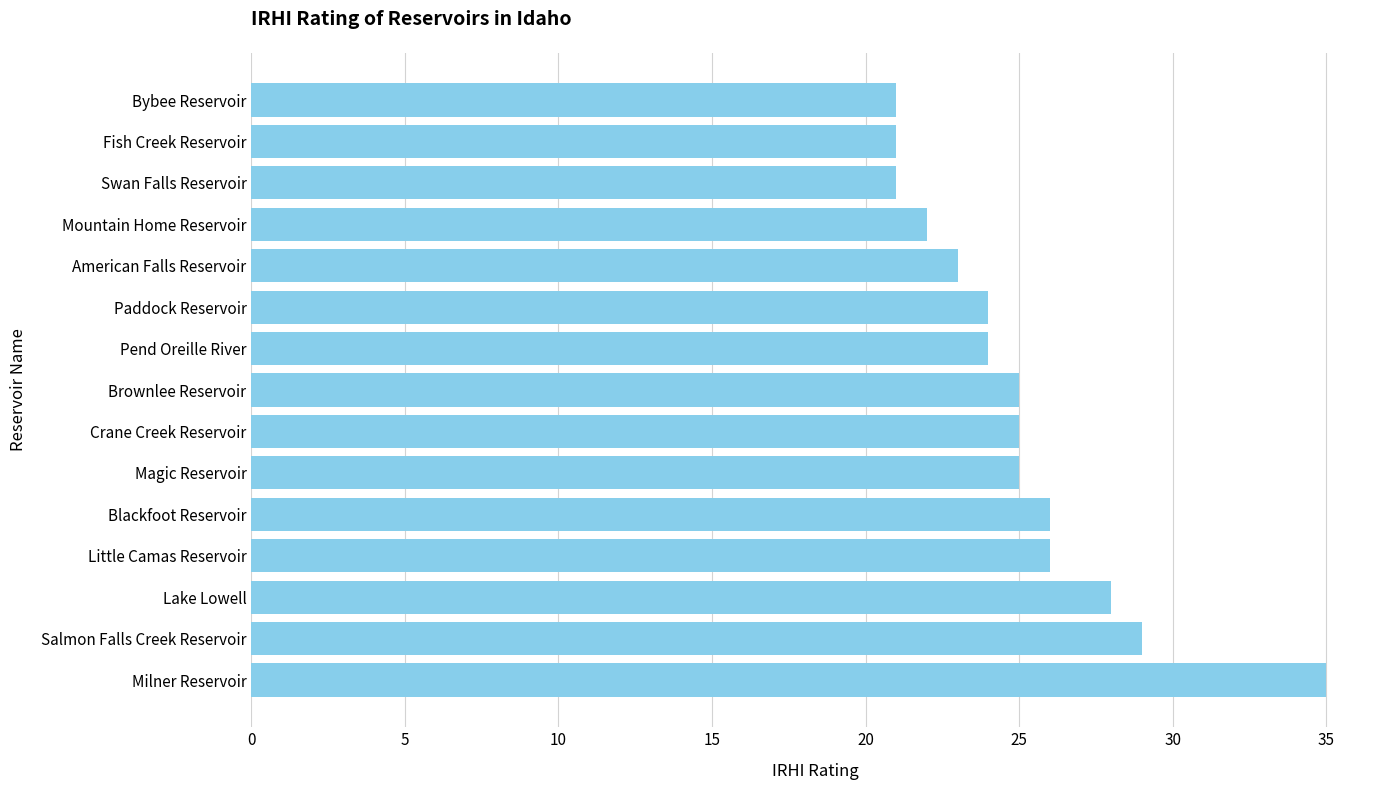

At which category does the chart reach its peak across all series?

Milner Reservoir